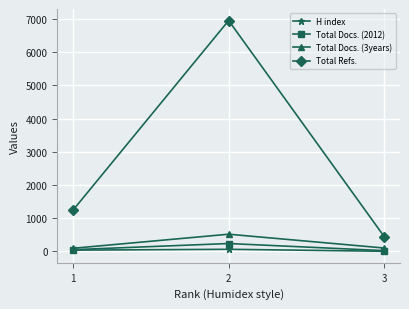

How many categories are shown in the chart?

3